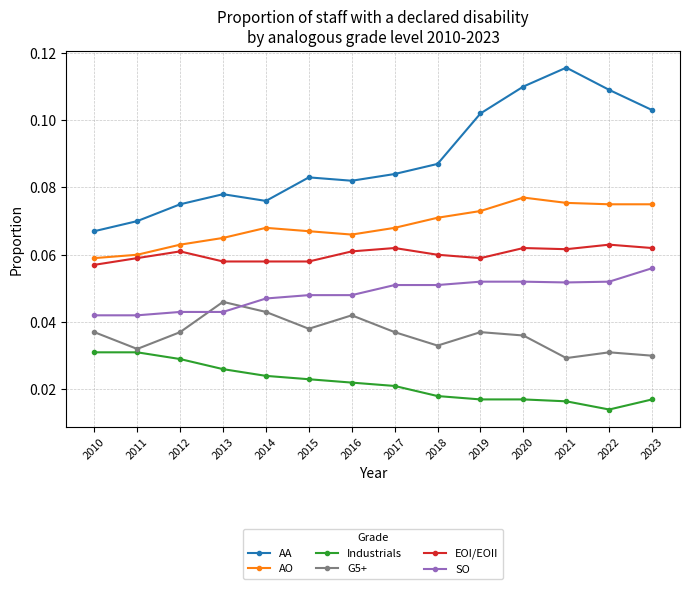

Which series changed the most between 2013 and 2023?

AA